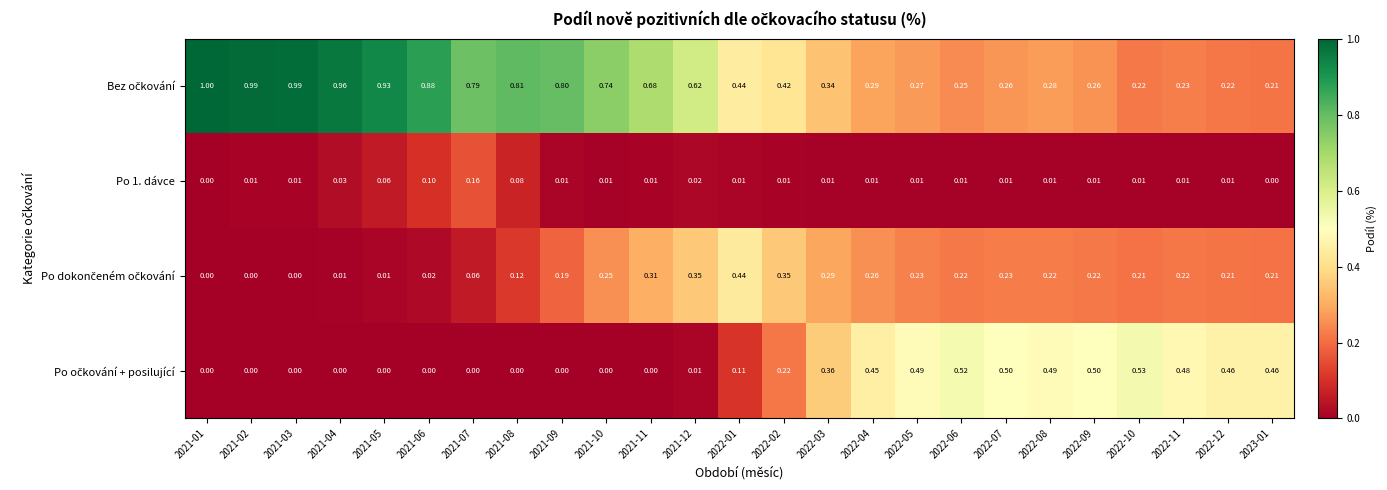

How many data points does each series have?

25